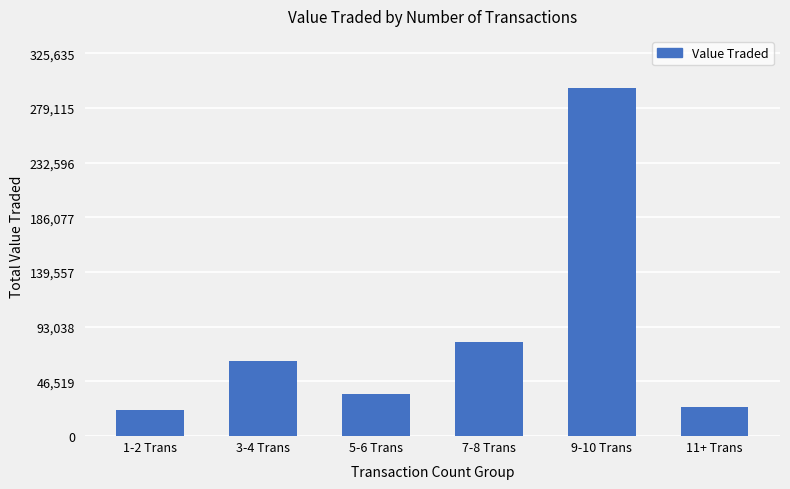

At which label is the value closest to 158894?

7-8 Trans